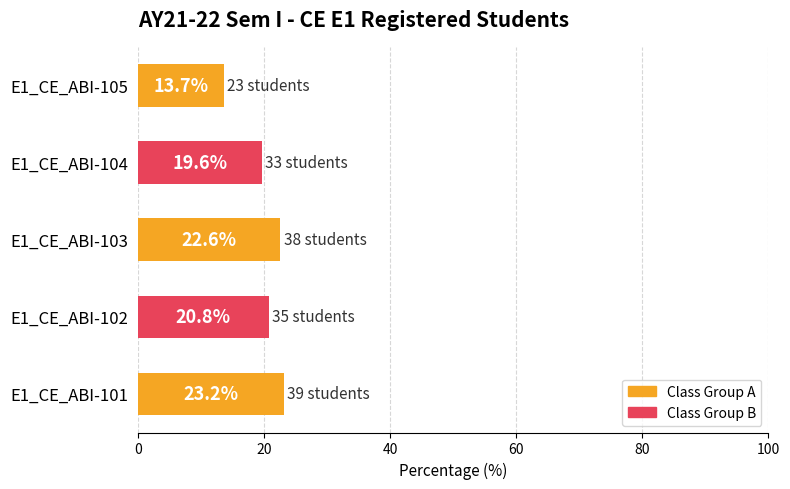

What is the change in value from E1_CE_ABI-103 to E1_CE_ABI-105?

-8.9